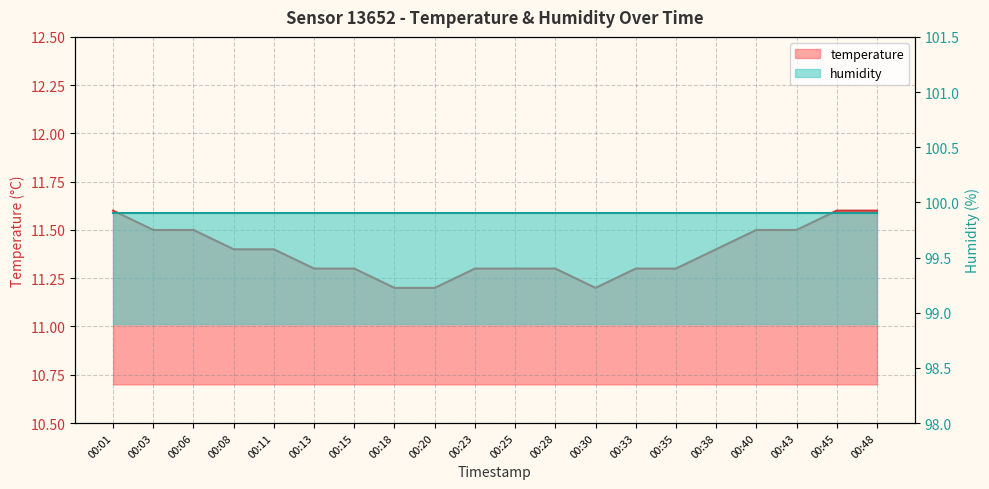

What is the value of the 20th point from the left?

11.6